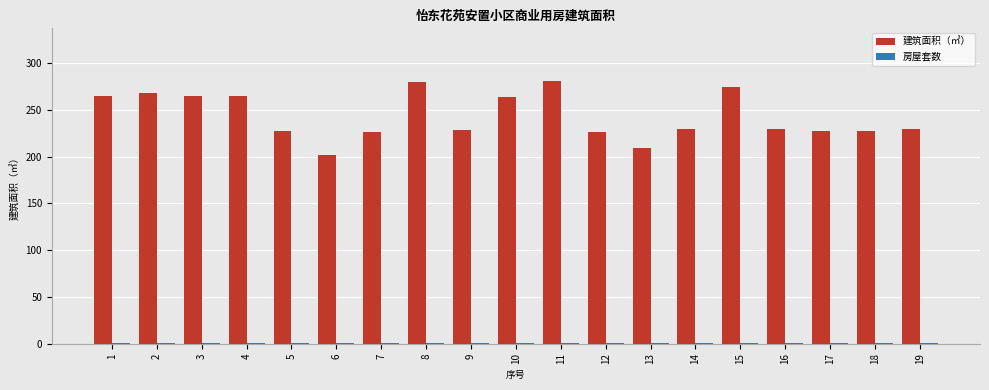

The 建筑面积（㎡） series shows 321.2 at 16. True or false?

False